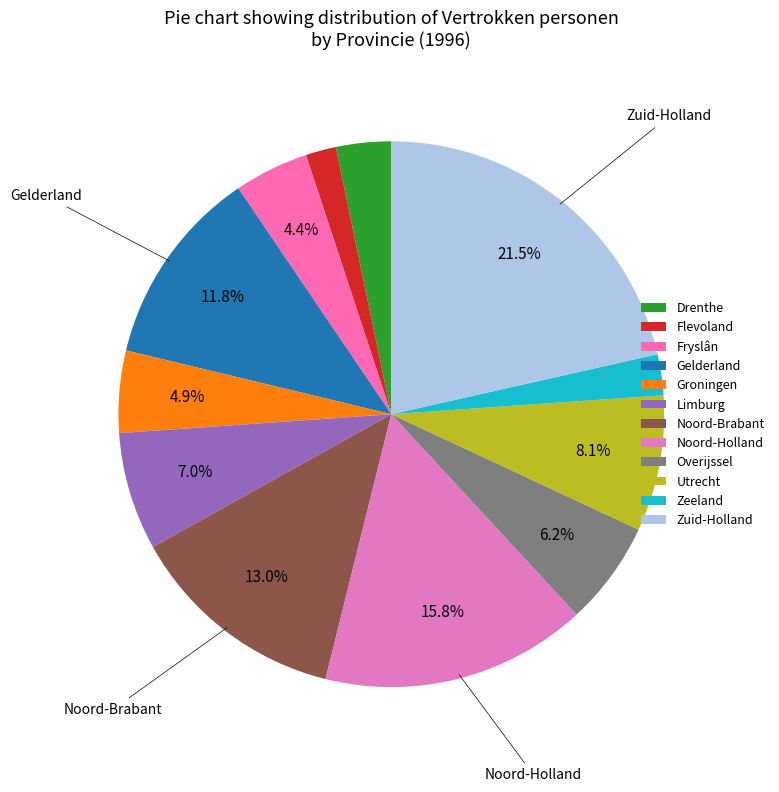

What percentage is the Limburg slice, to the nearest percent?

7%